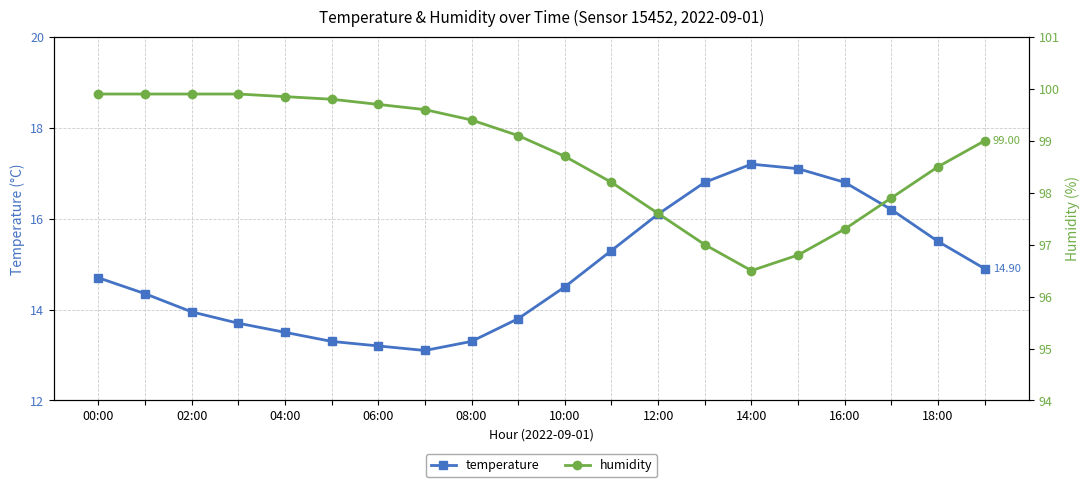

Where does the temperature series first go above 14?

00:00